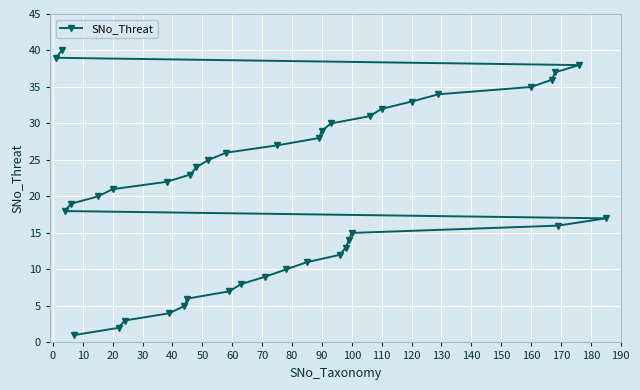

Count the number of data series in this chart.

1